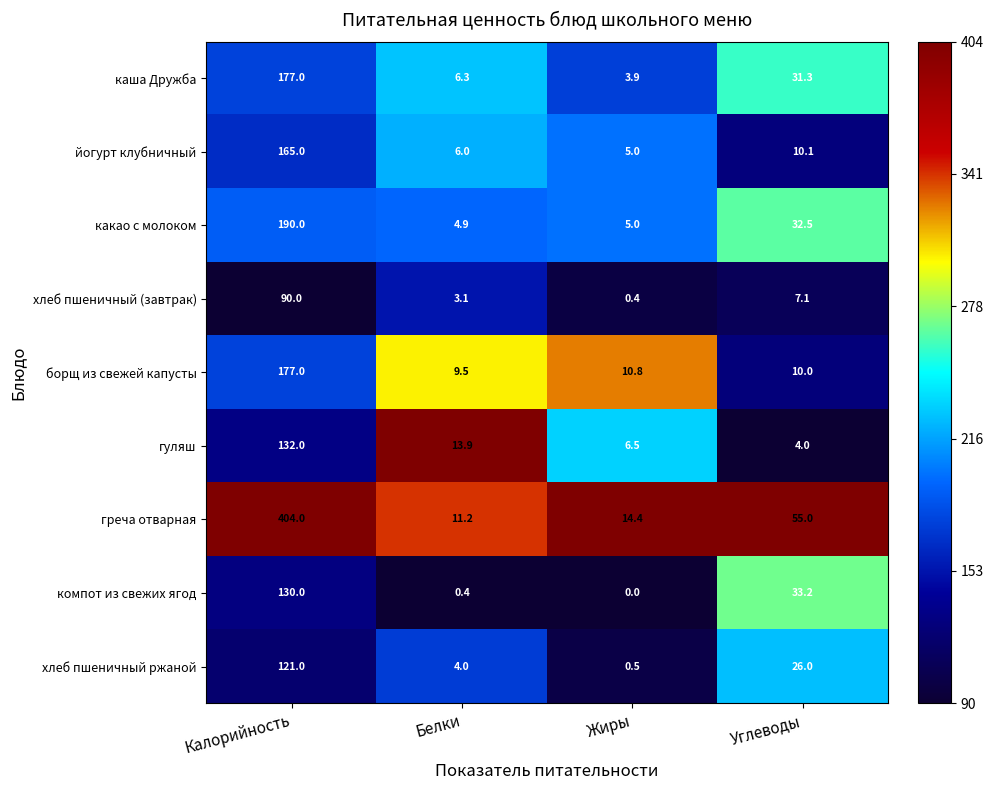

The йогурт клубничный series shows 165.0 at Калорийность. True or false?

True